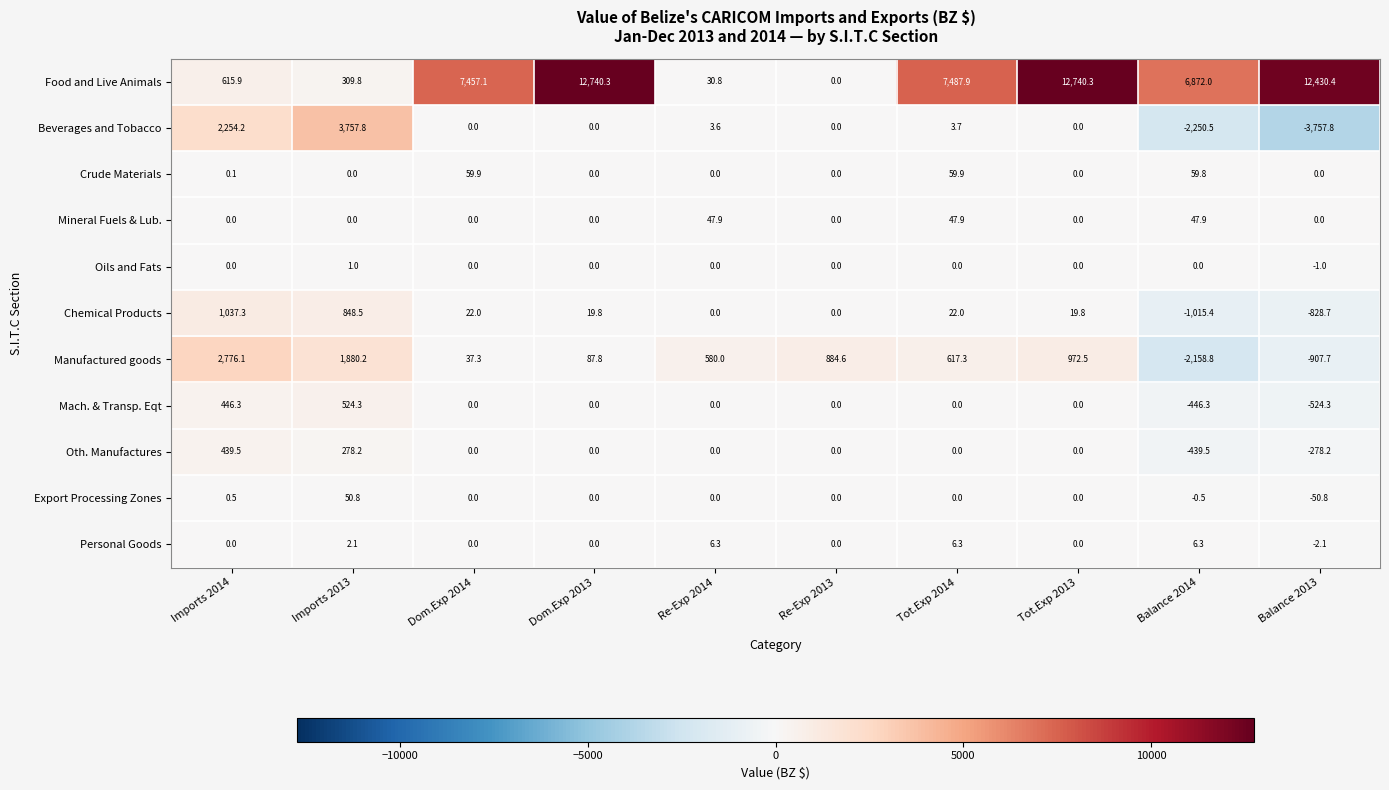

Which category has the lowest value in the Chemical Products series?

Balance 2014